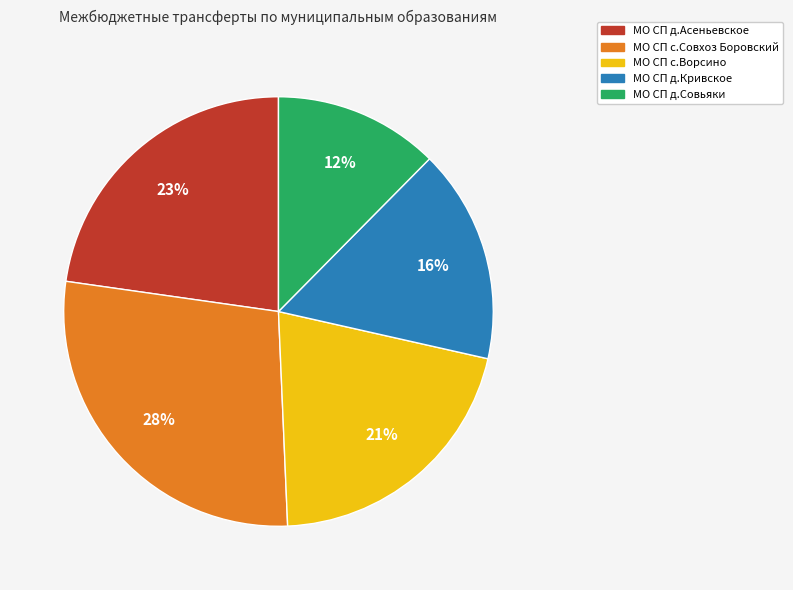

Does МО СП д.Асеньевское represent more than half of the total?

No